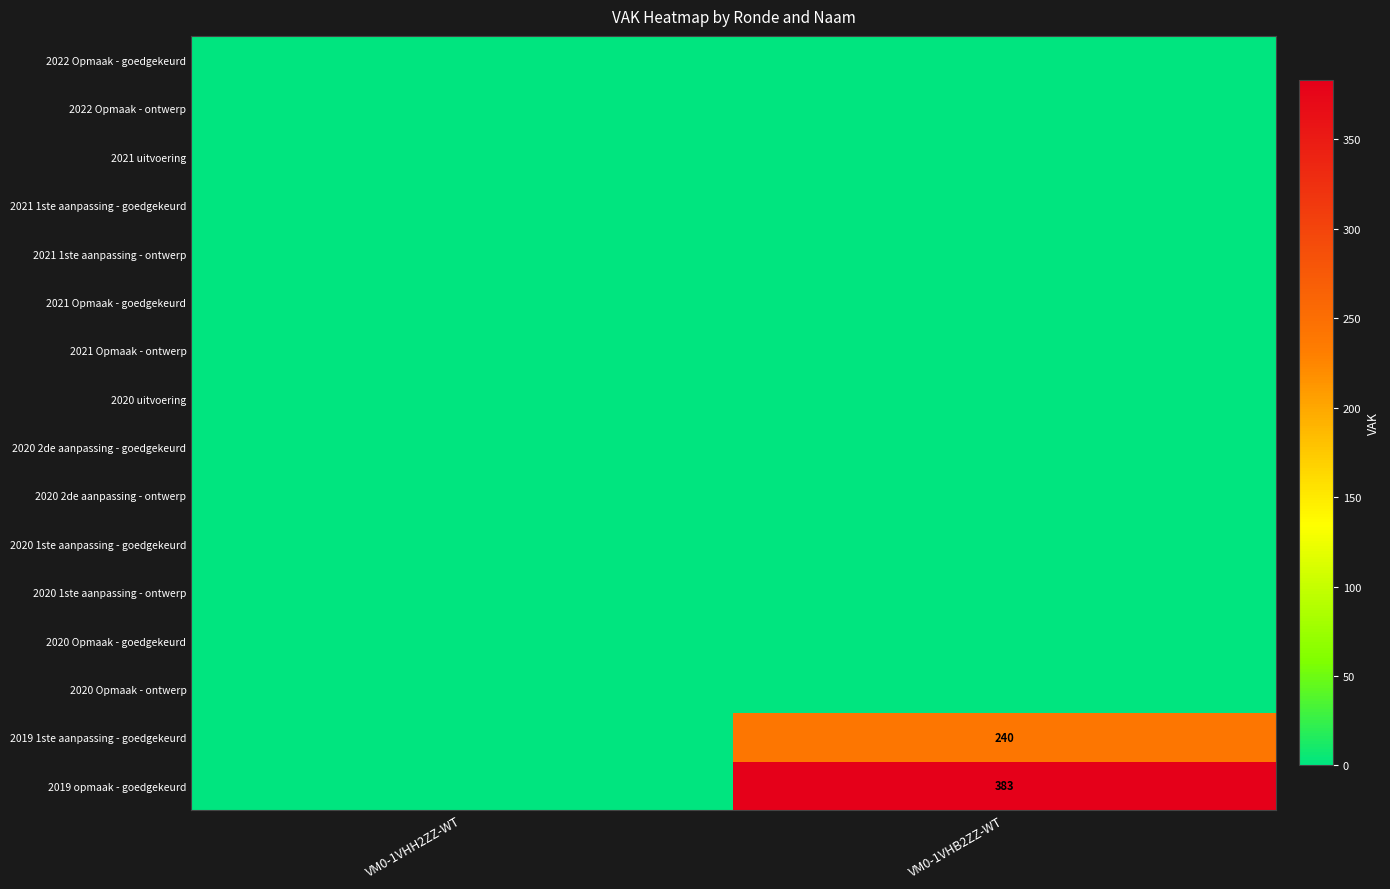

At which category is the sum across all series the highest?

VM0-1VHB2ZZ-WT